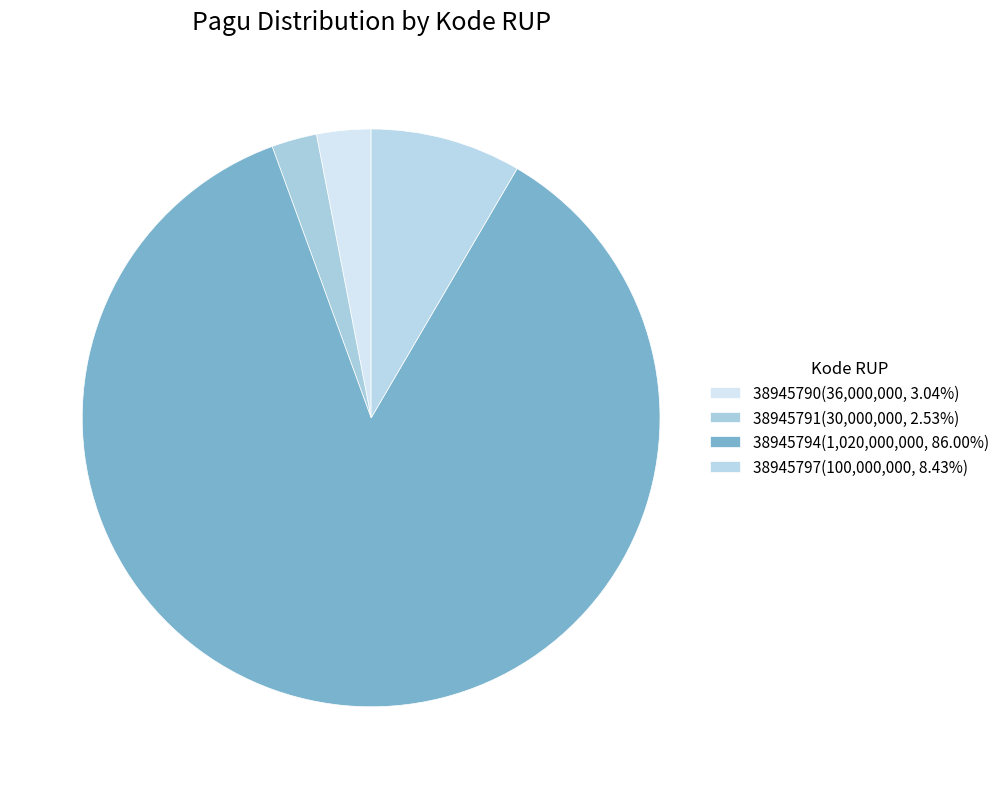

What is the majority slice?

38945794